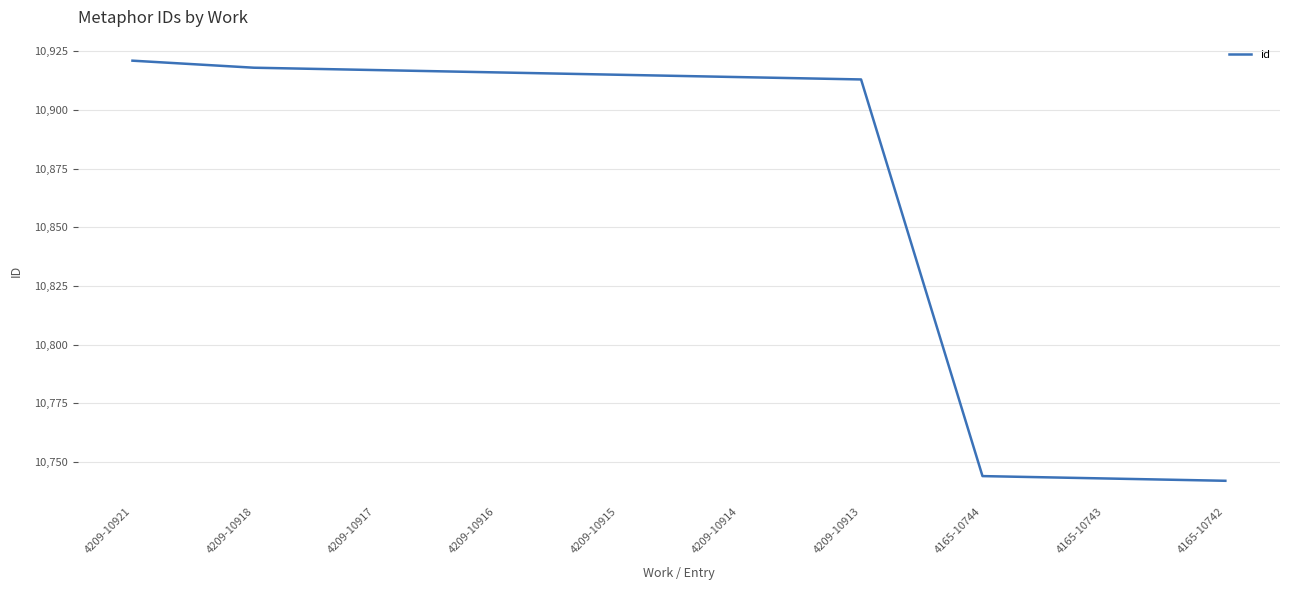

Which has a higher value, 4165-10743 or 4209-10913?

4209-10913